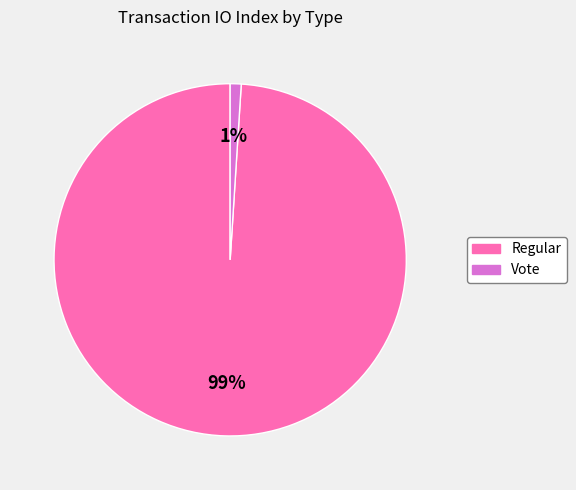

What is the smallest slice in the pie chart?

Vote